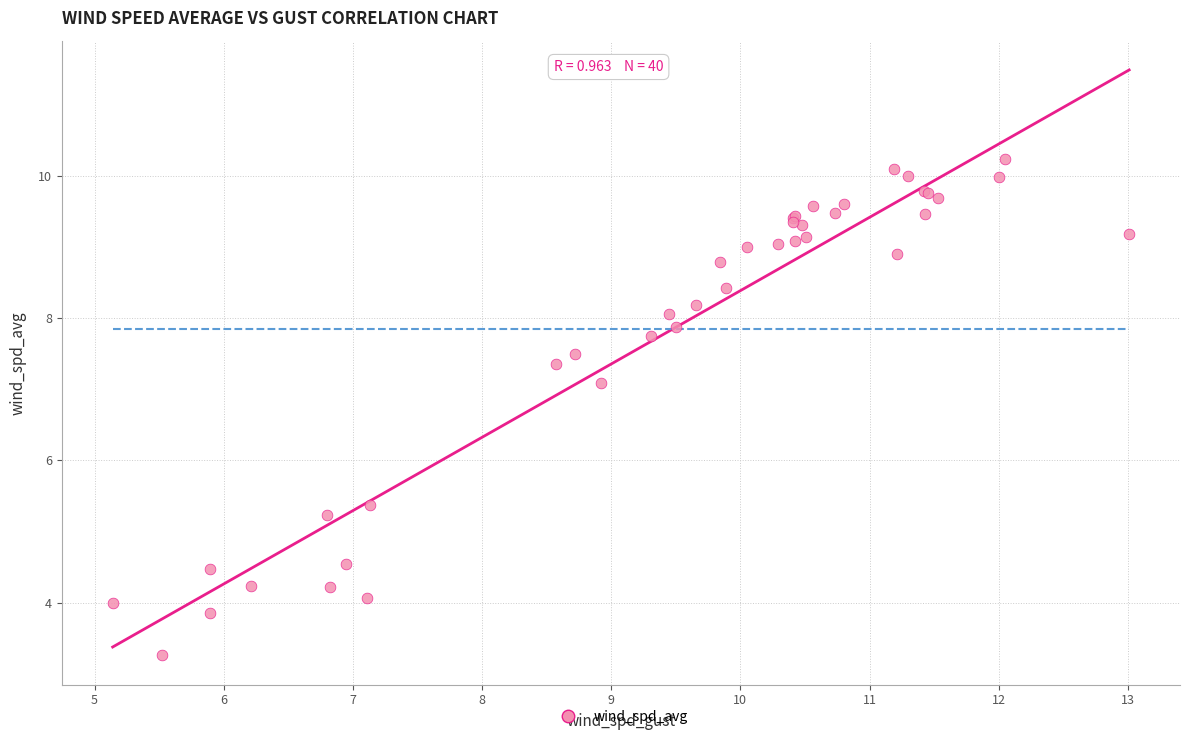

What Y value in the scatter plot is closest to 6?

5.4